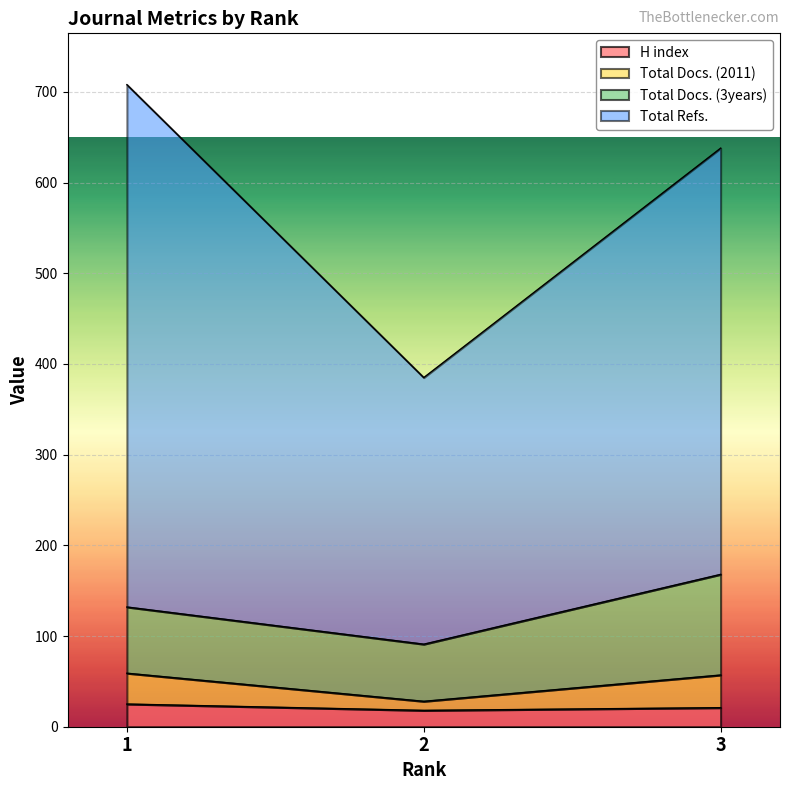

Which category has the highest value in the H index series?

1